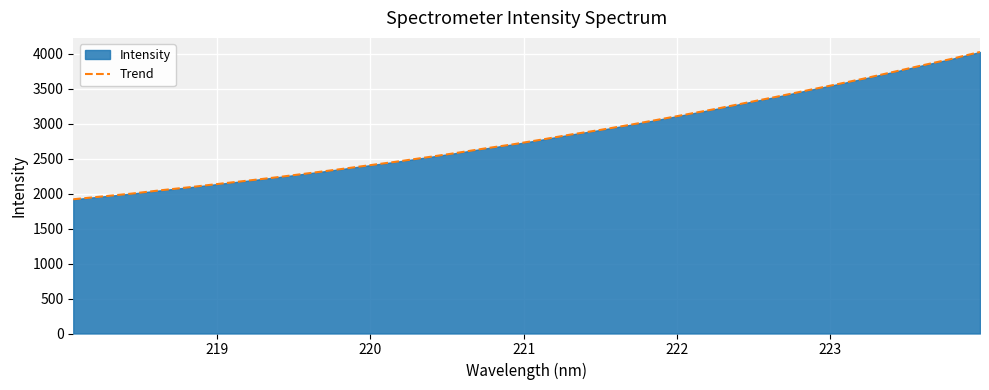

What is the minimum value shown in the chart?

1920.8